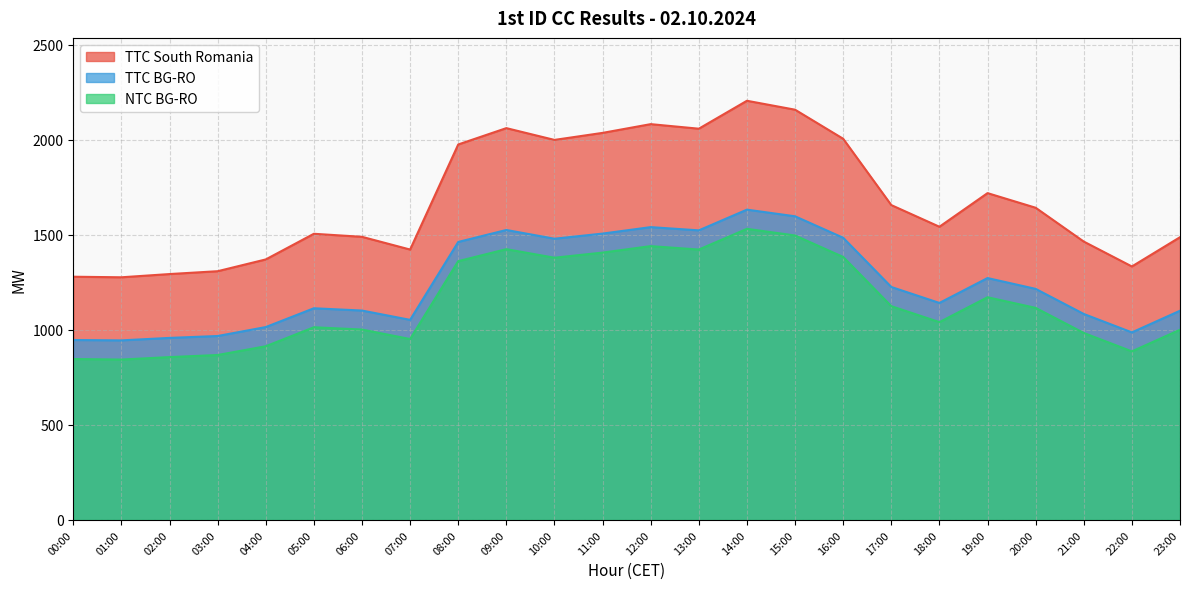

True or false: TTC BG-RO and NTC BG-RO cross at least once.

False